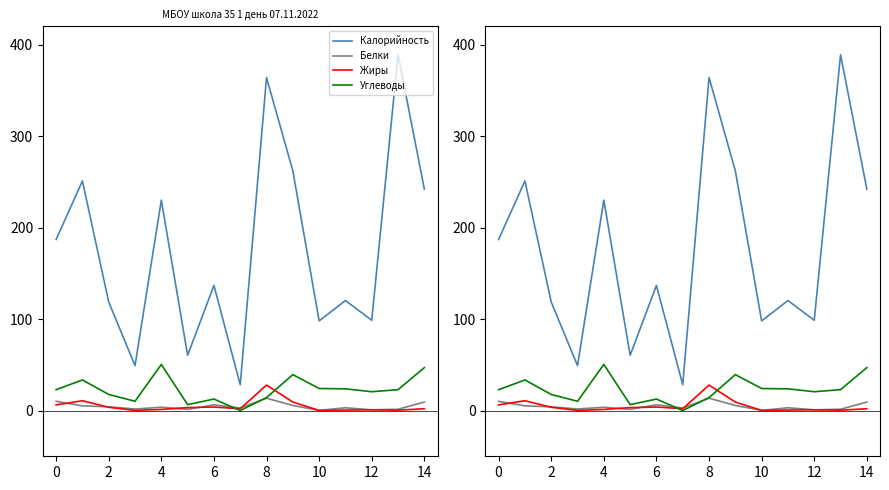

True or false: Калорийность and Белки cross at least once.

False